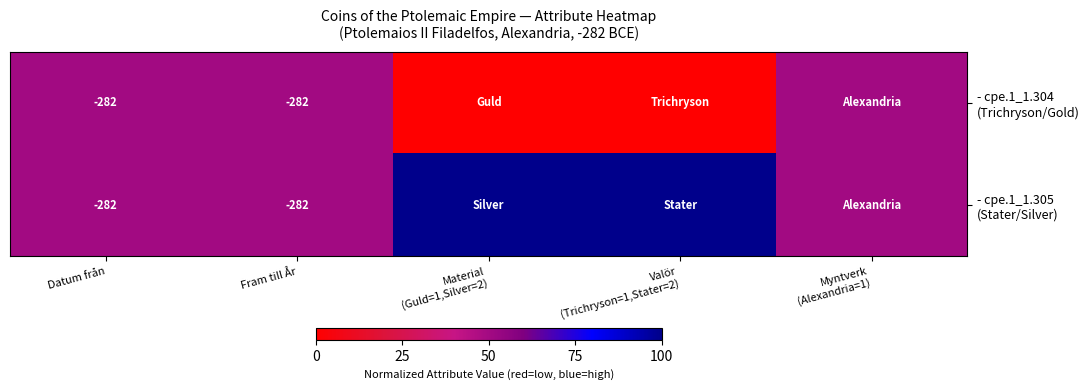

What is the total value across all series at Datum från?

-564.0